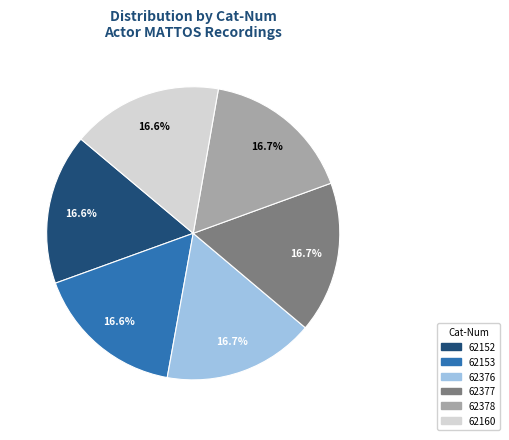

What percentage is the 62152 slice, to the nearest percent?

17%